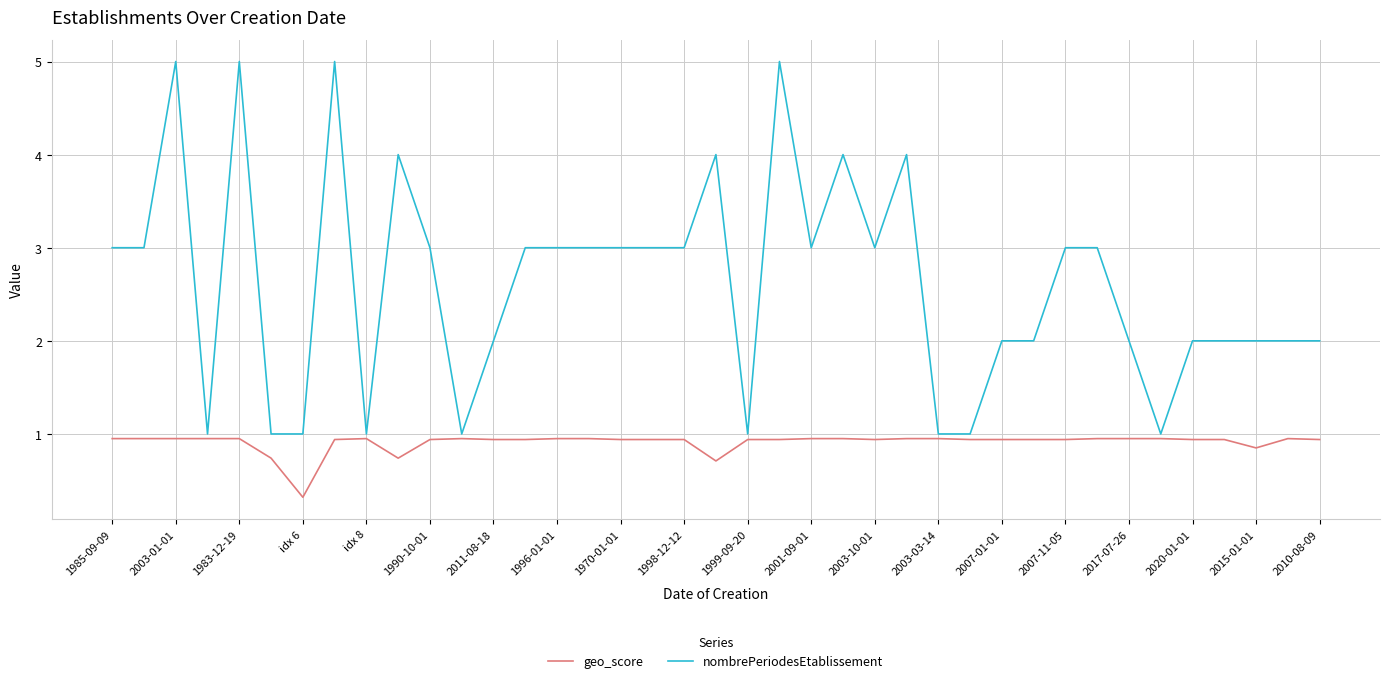

How many distinct data groups are displayed?

2